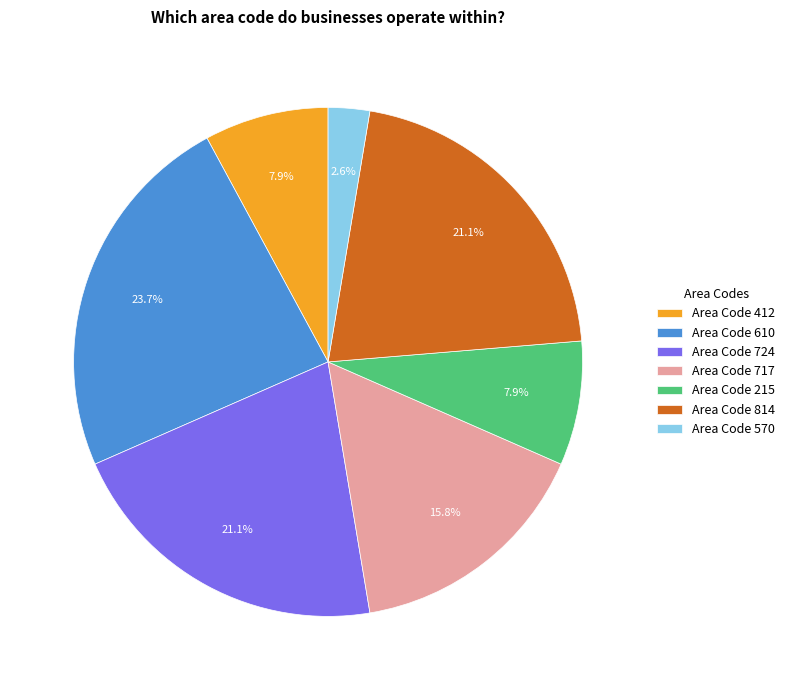

Is there a majority slice in this chart?

No